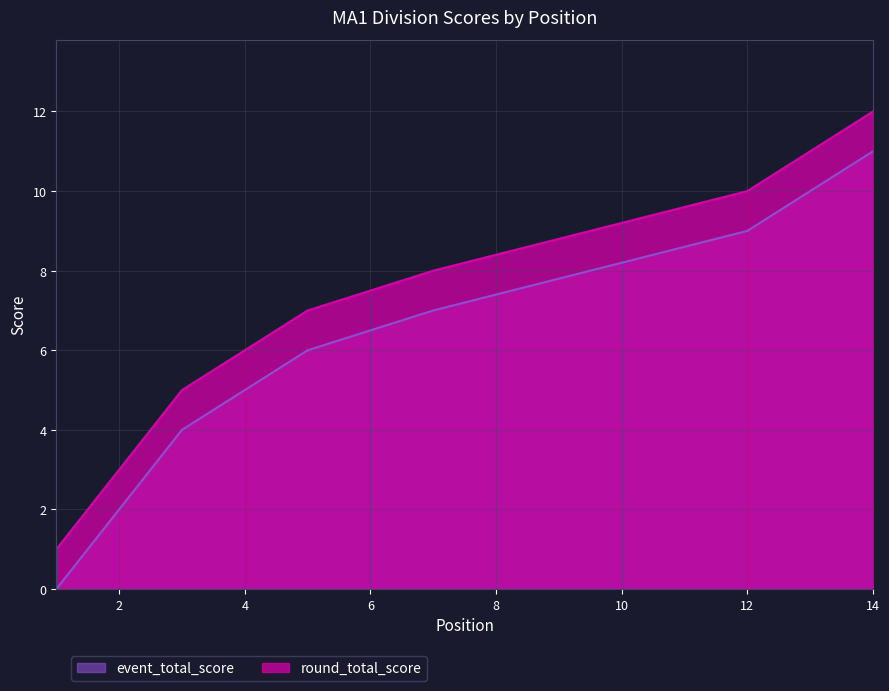

At which category is the sum across all series the highest?

14